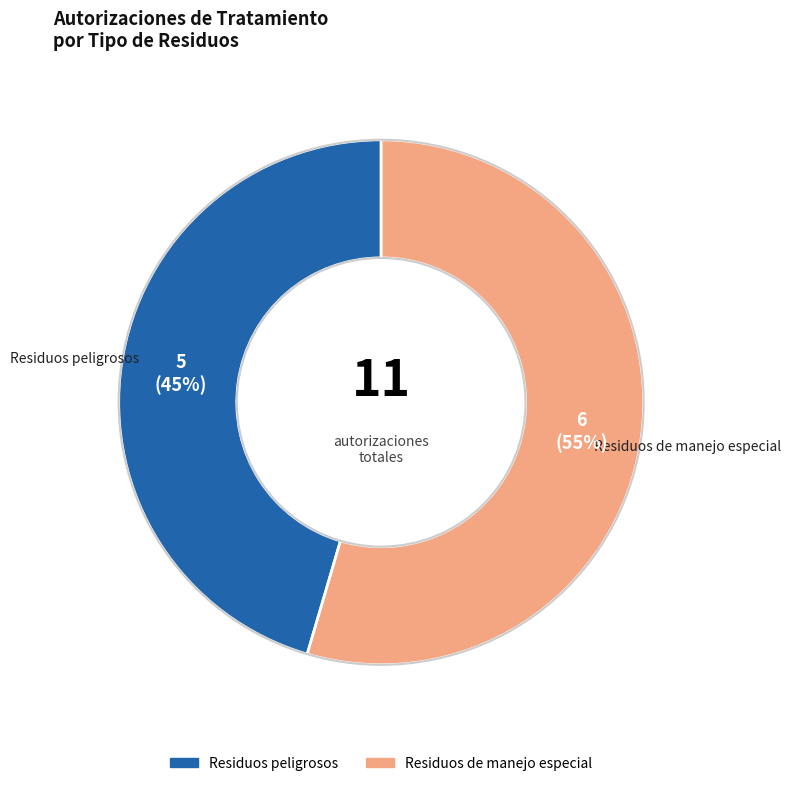

To the nearest percent, what is the combined percentage of Residuos peligrosos and Residuos de manejo especial?

100%